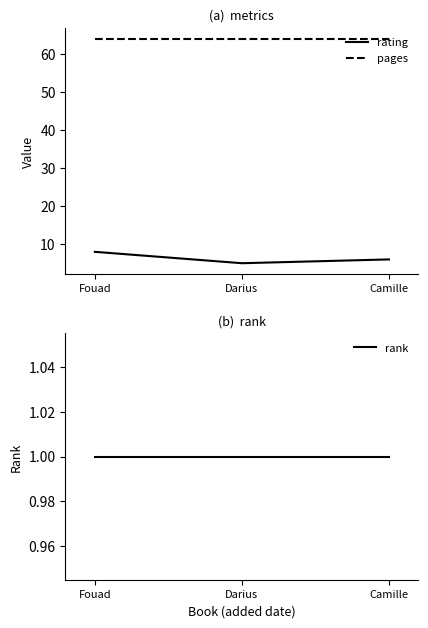

Between Darius and Camille, which is larger?

Camille